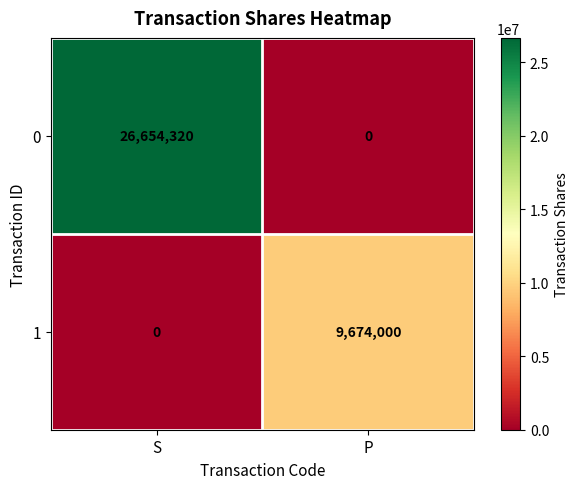

What is the sum of all 0 values?

26654320